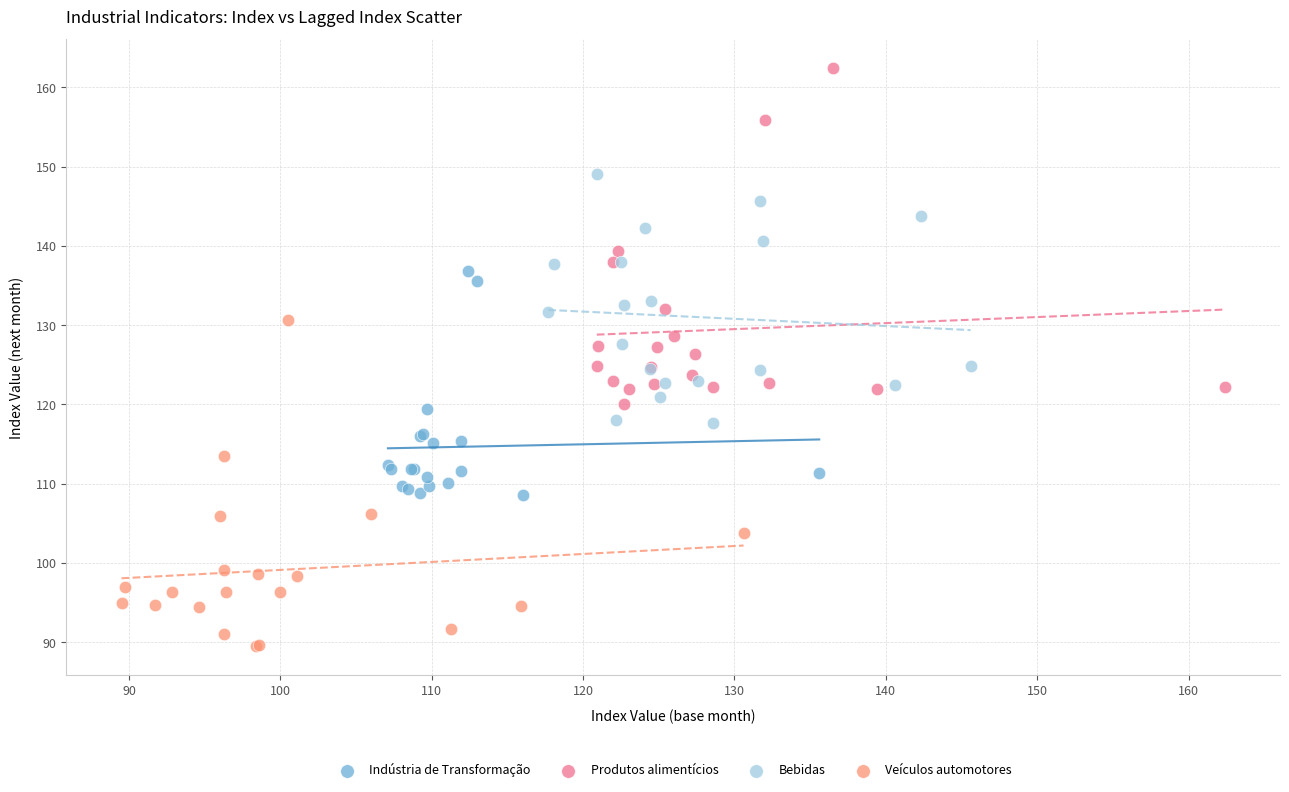

Which series contains the highest Y value?

Produtos alimentícios